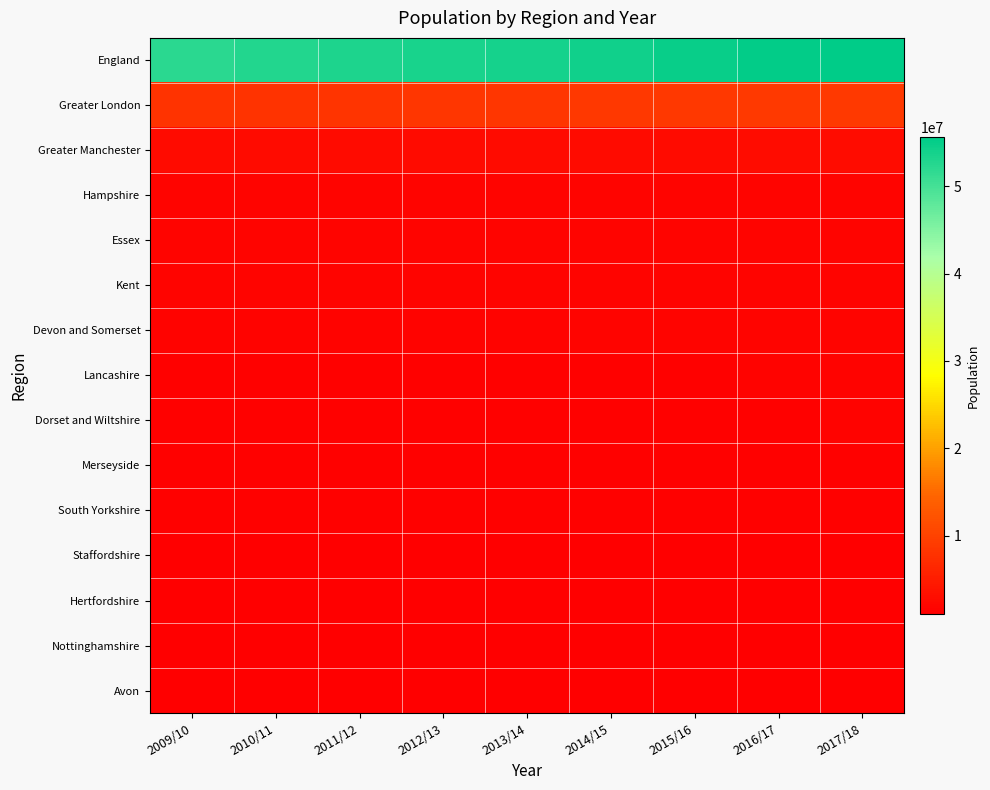

Between 2017/18 and 2010/11, which is larger?

2017/18